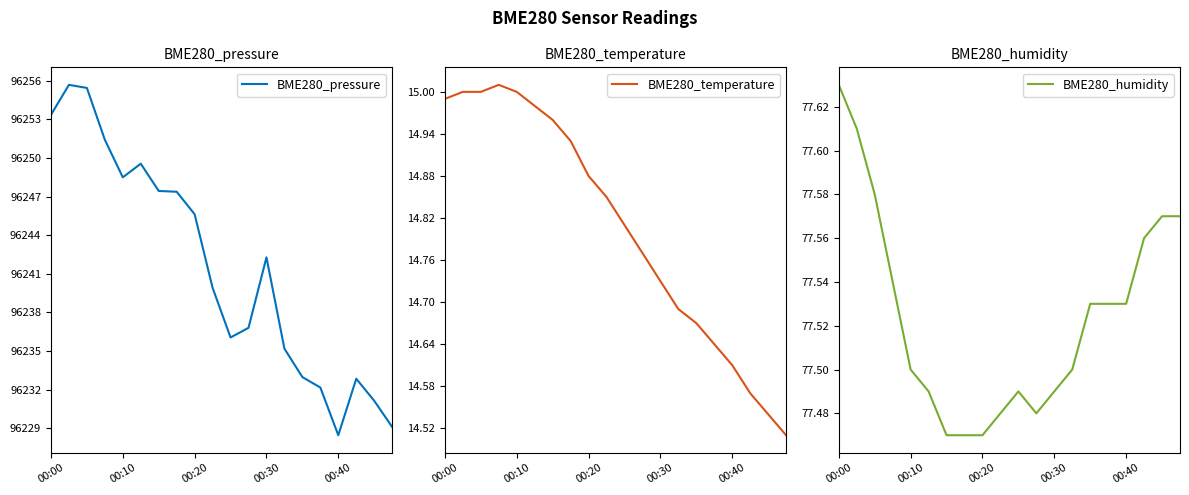

The BME280_humidity series shows 138.1 at 00:10. True or false?

False